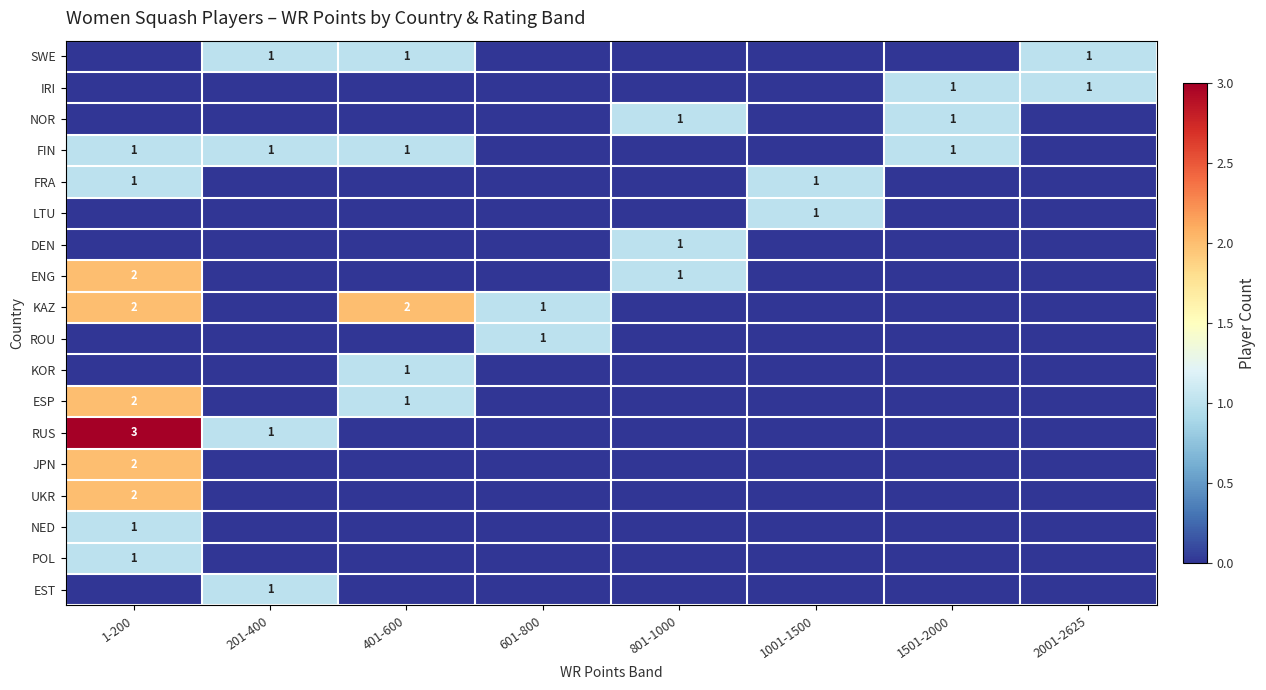

The value of EST at 201-400 is 1. True or false?

True